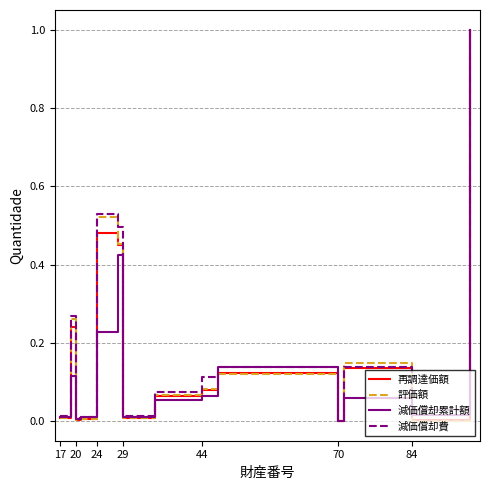

What is the maximum value shown in the chart?

1.0